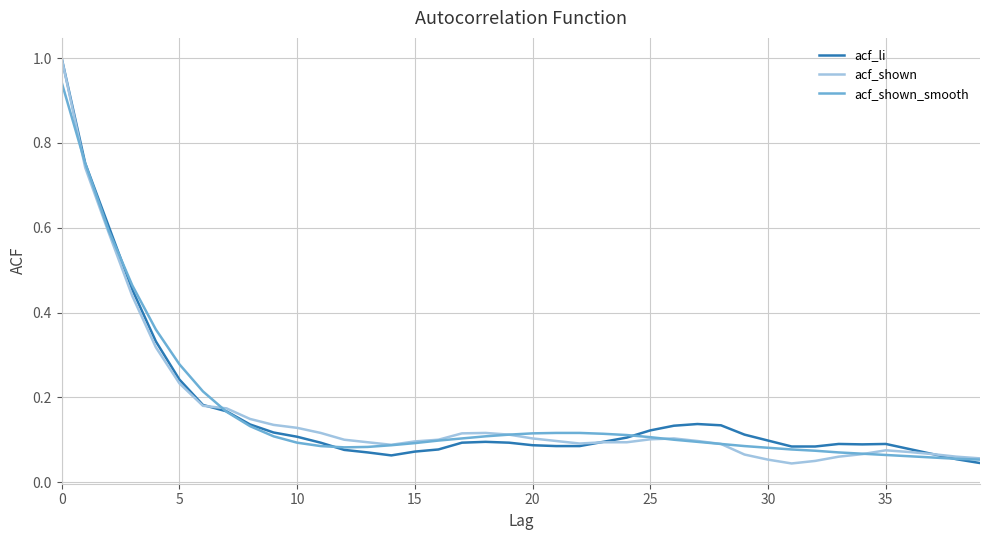

At how many categories does at least one series exceed 0?

40